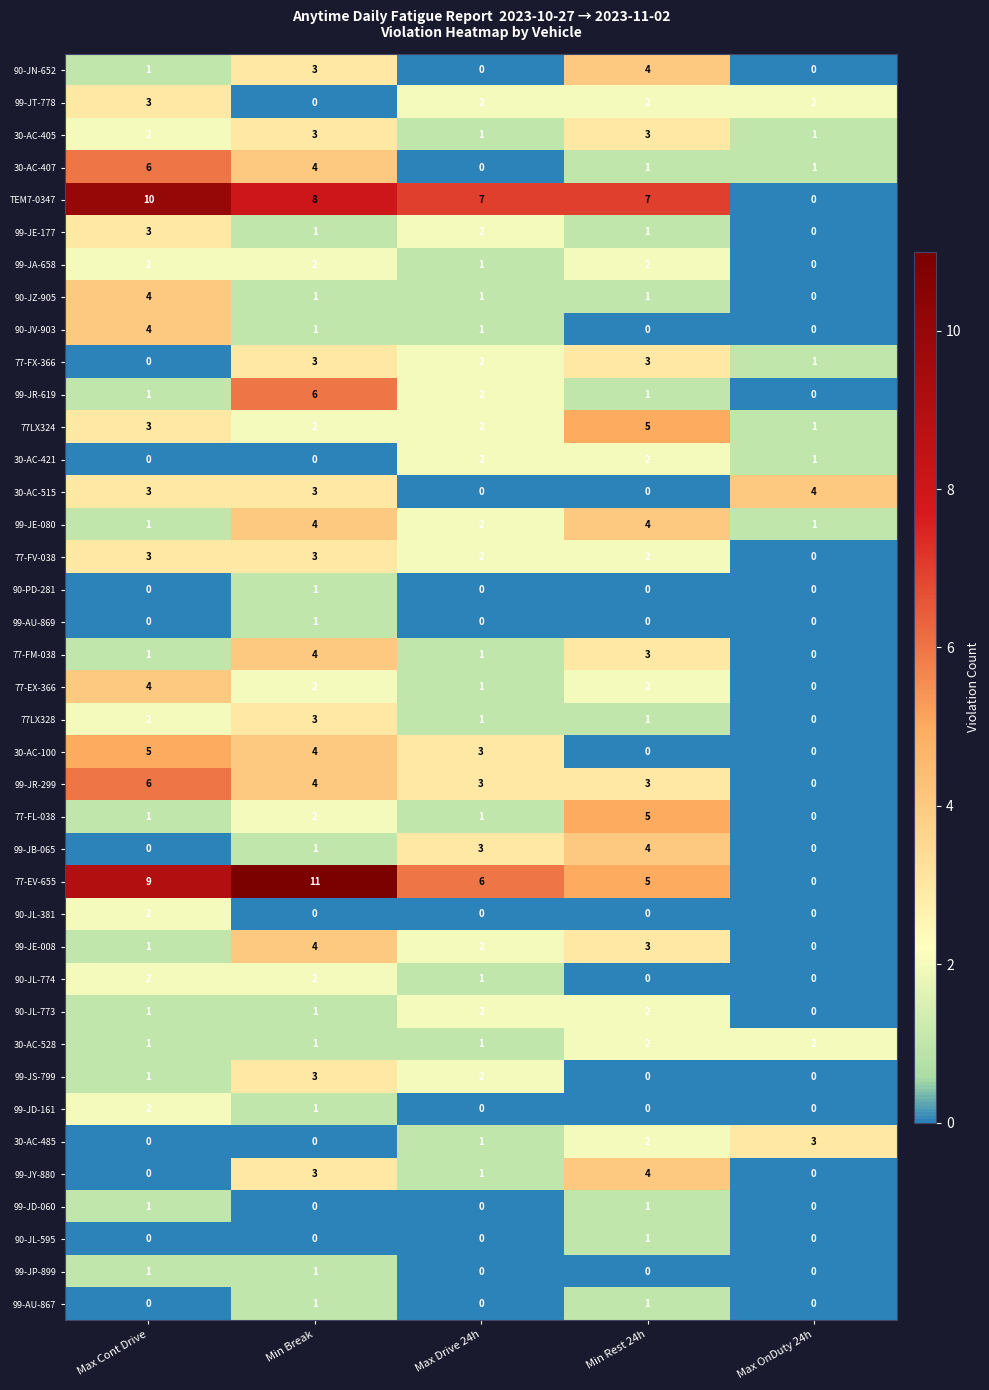

At which label does 99-JE-008 first exceed 2?

Min Break